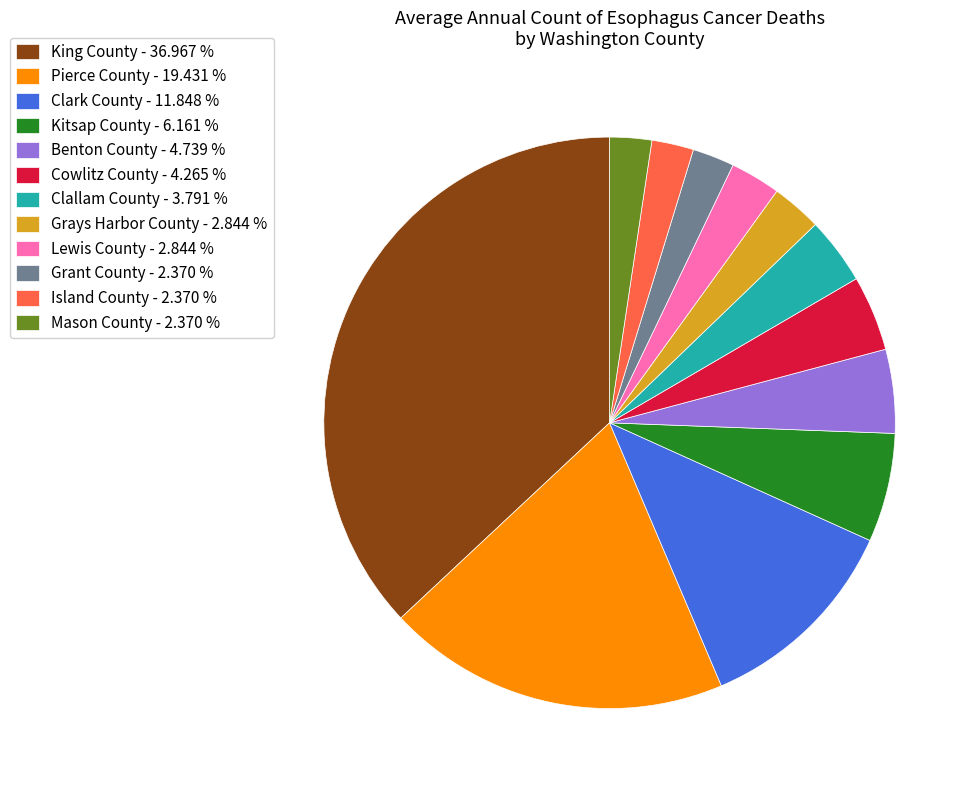

Approximately how many times larger is the value at Mason County - 2.370 % compared to Grant County - 2.370 %?

1.0